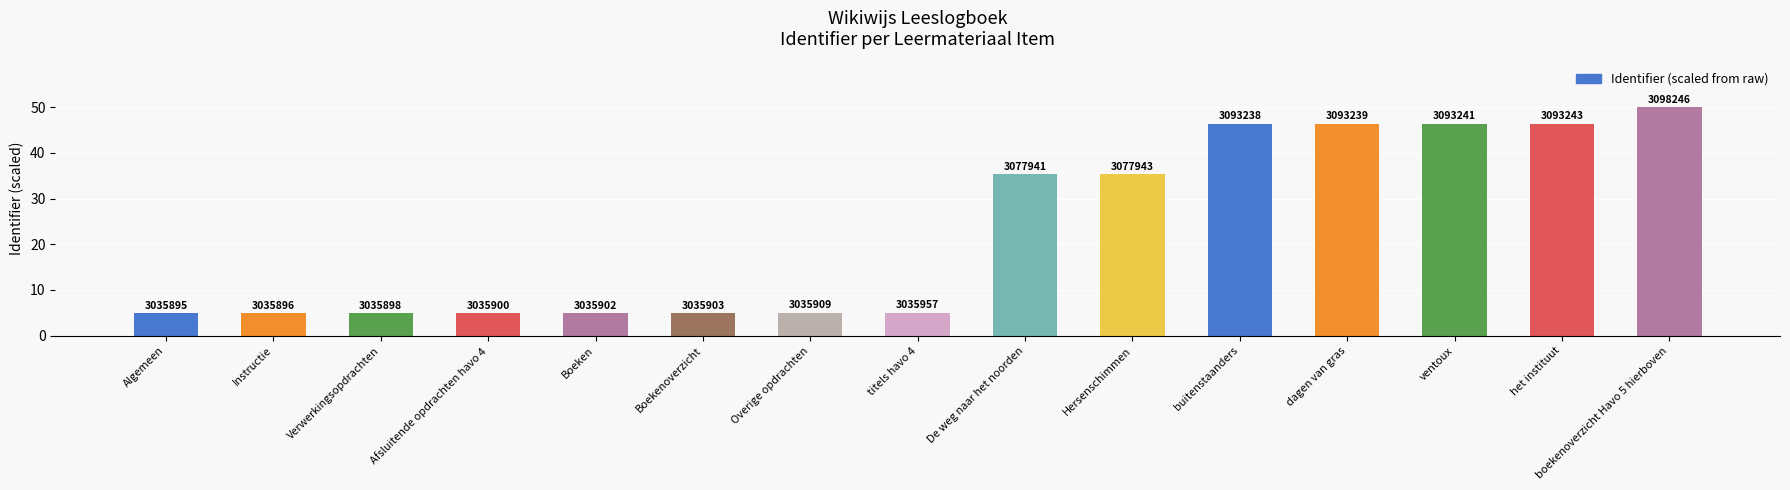

The value at De weg naar het noorden is 35.3. True or false?

True